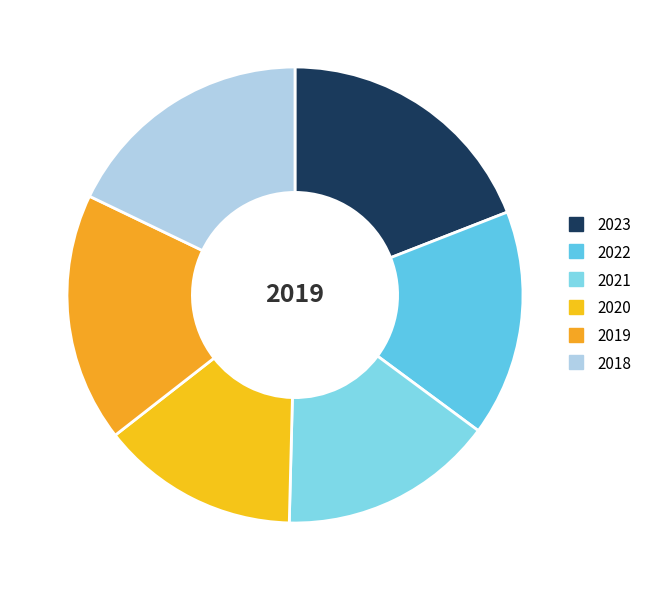

How many slices are in this pie chart?

6